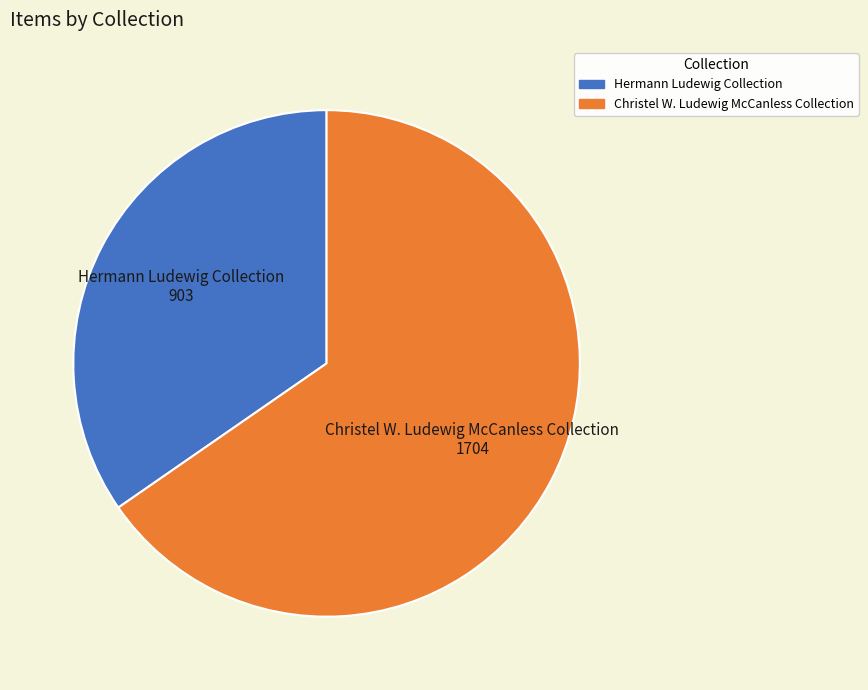

Is the sum of Hermann Ludewig Collection and Christel W. Ludewig McCanless Collection greater than half?

Yes